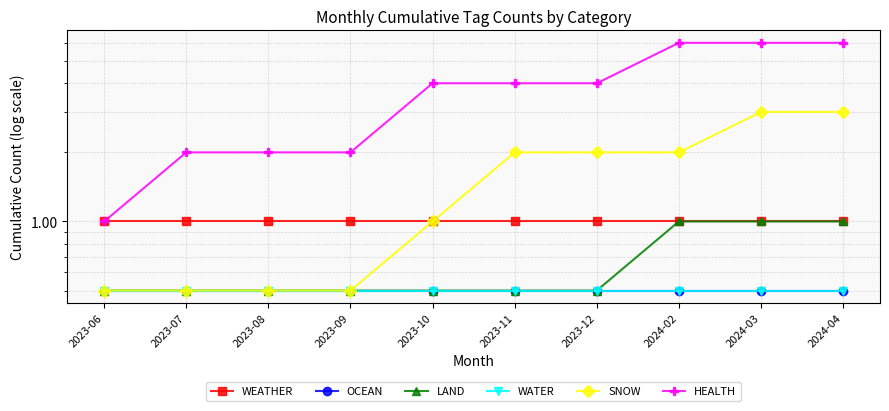

What position from the left is 2023-11?

6